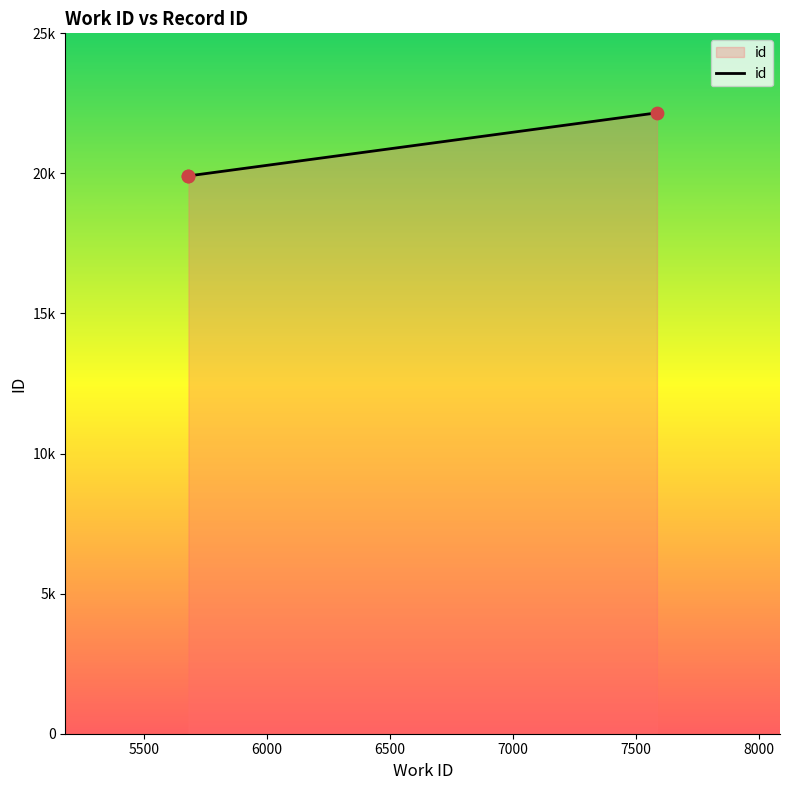

What is the change in value from 5500 to 6000?

+2251